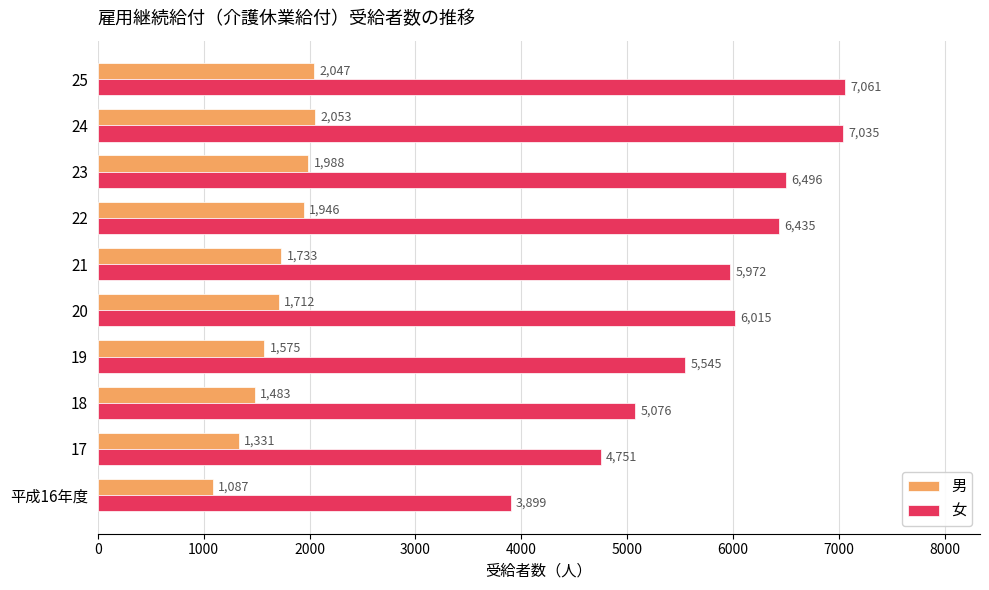

What is the difference between the highest and lowest values at 22?

4489